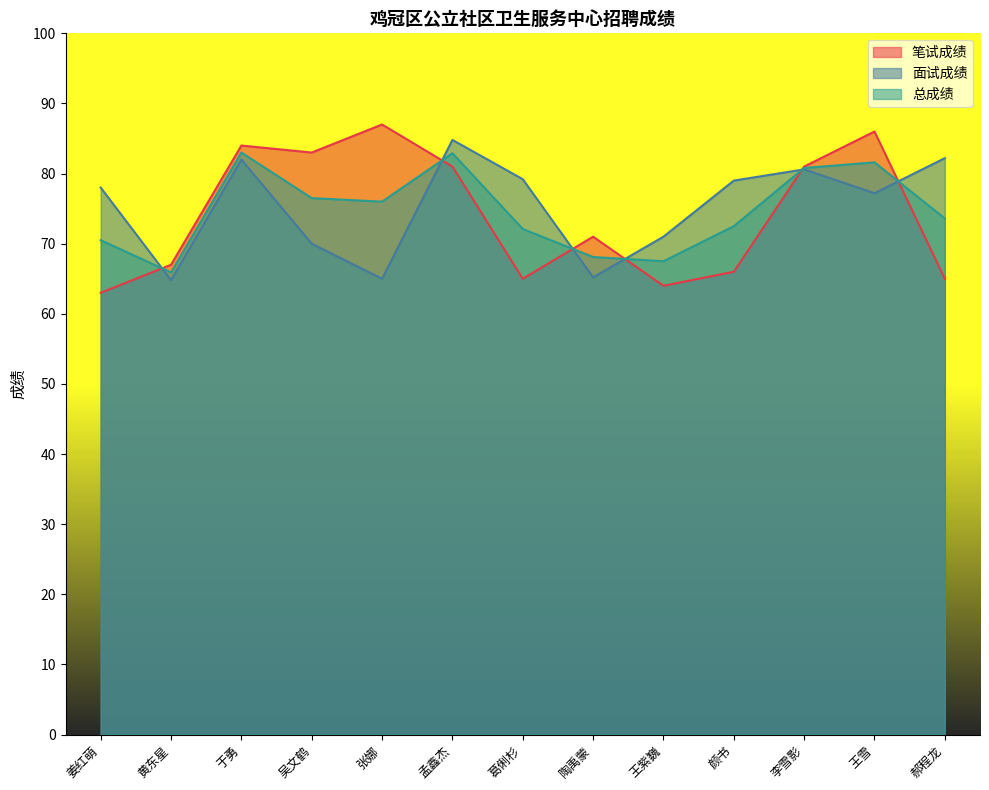

Is it true that 总成绩 equals 68.1 at 陶禹蒙?

True